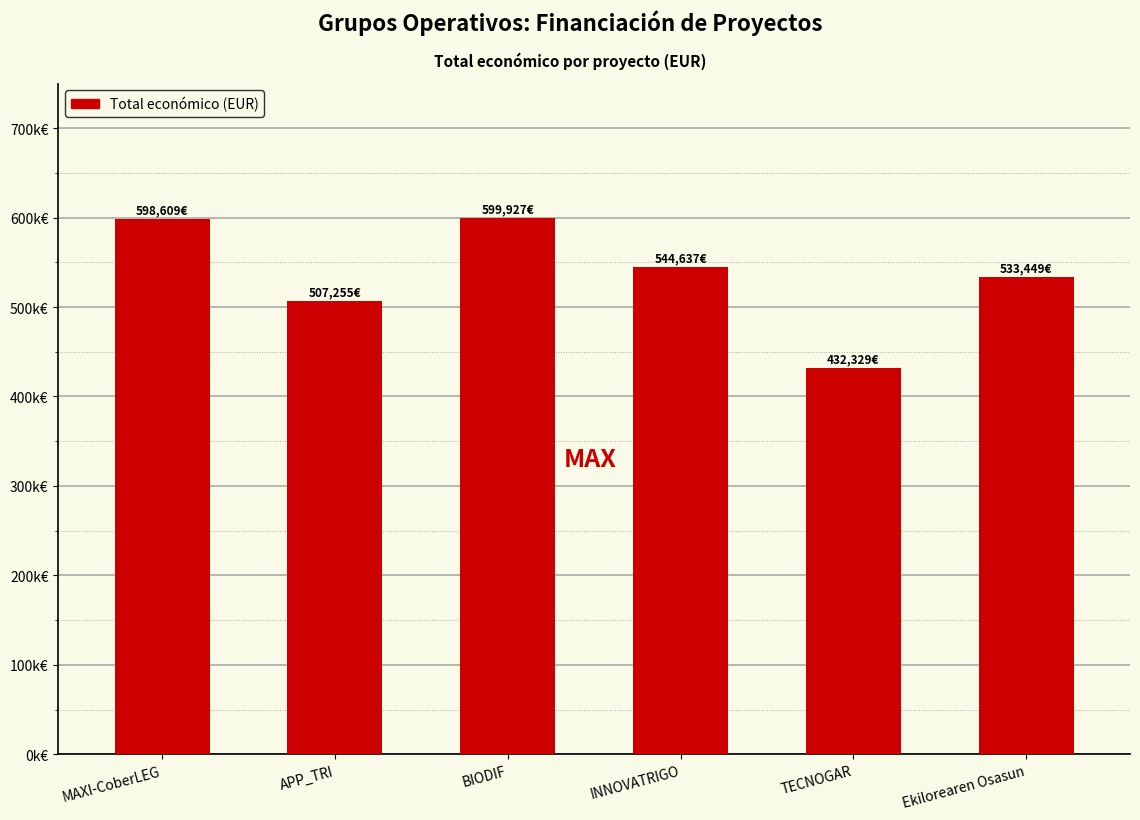

Reading right to left, what are all the values shown in this chart?

Ekilorearen Osasun=533449	TECNOGAR=432329	INNOVATRIGO=544637	BIODIF=599927	APP_TRI=507255	MAXI-CoberLEG=598609